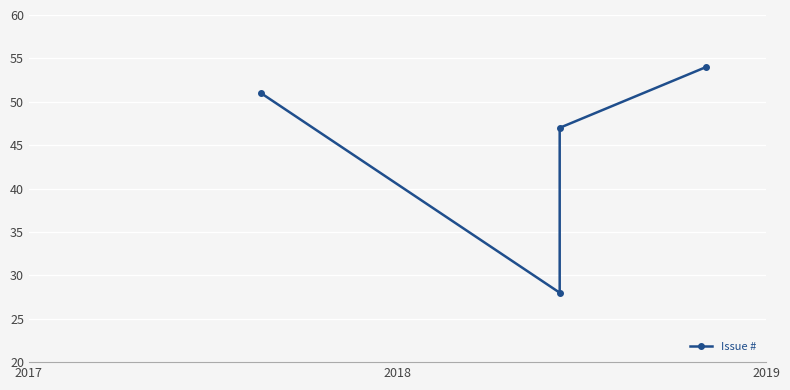

What position from the right is 2017?

4